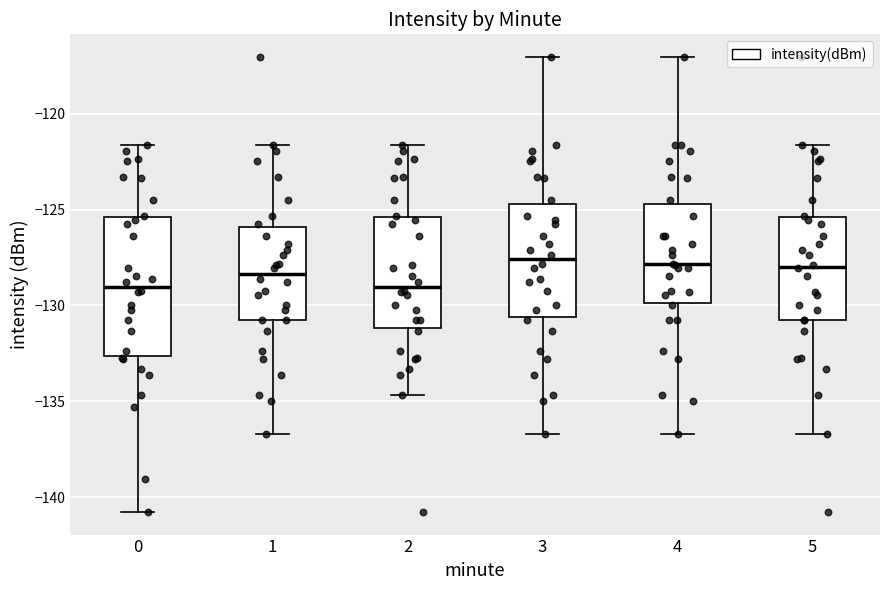

Comparing the boxes themselves (not the whiskers), which one is the tallest?

0